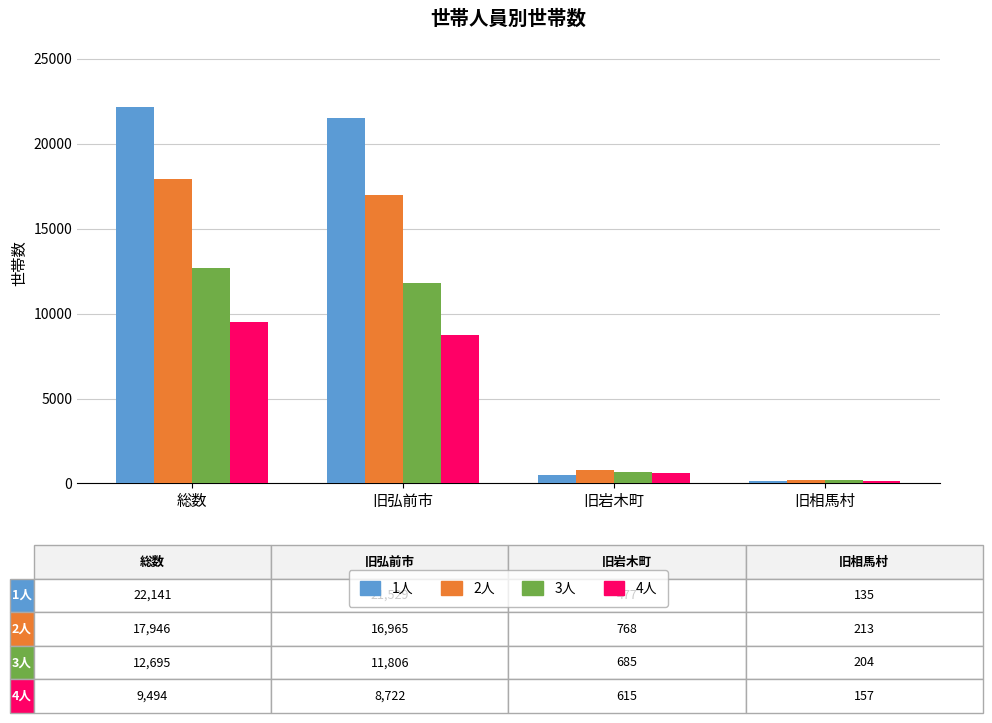

What is the approximate value of 3人 at 旧岩木町, to the nearest 50?

700